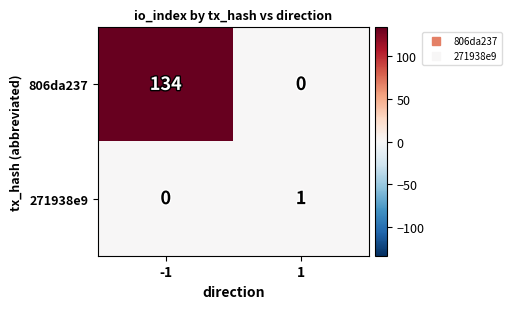

Which series has the widest spread of values?

806da237